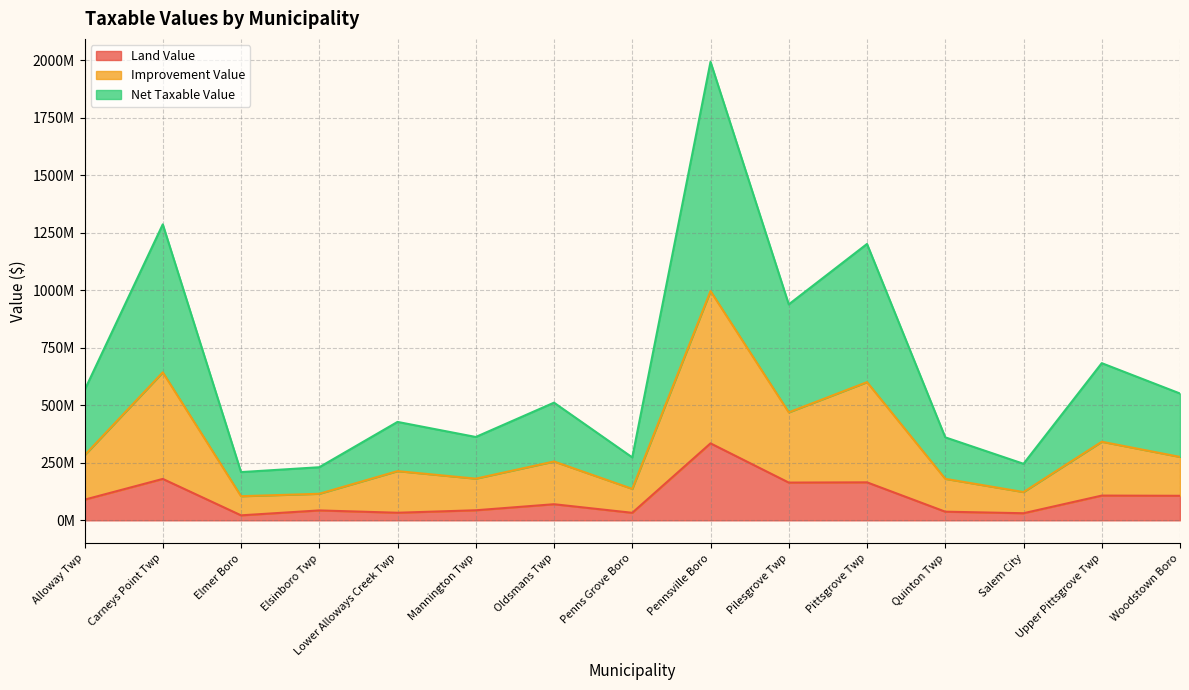

At which label does Land Value first exceed 69971300?

Alloway Twp